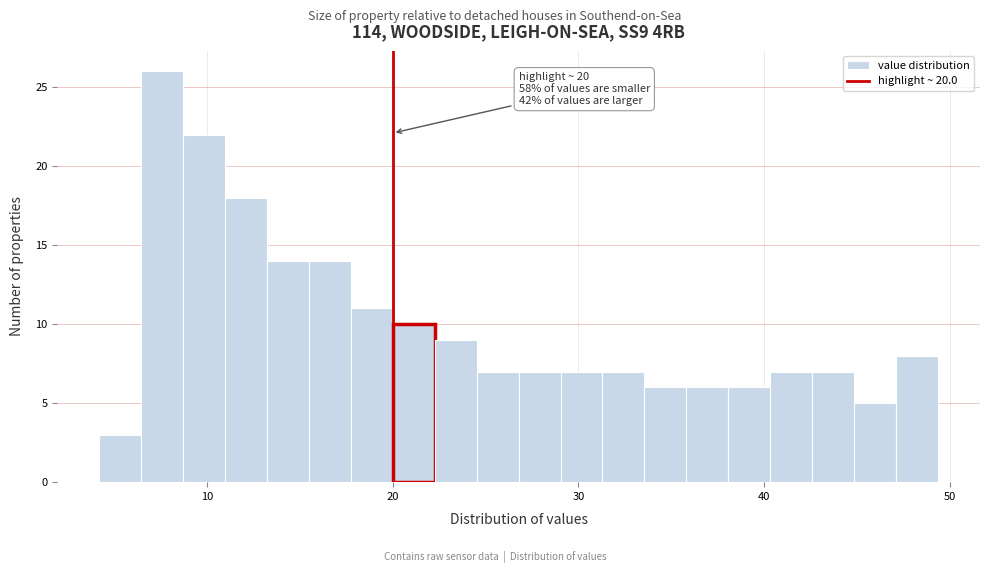

Read against the x-axis, roughly where is the centre of the tallest bar?

8